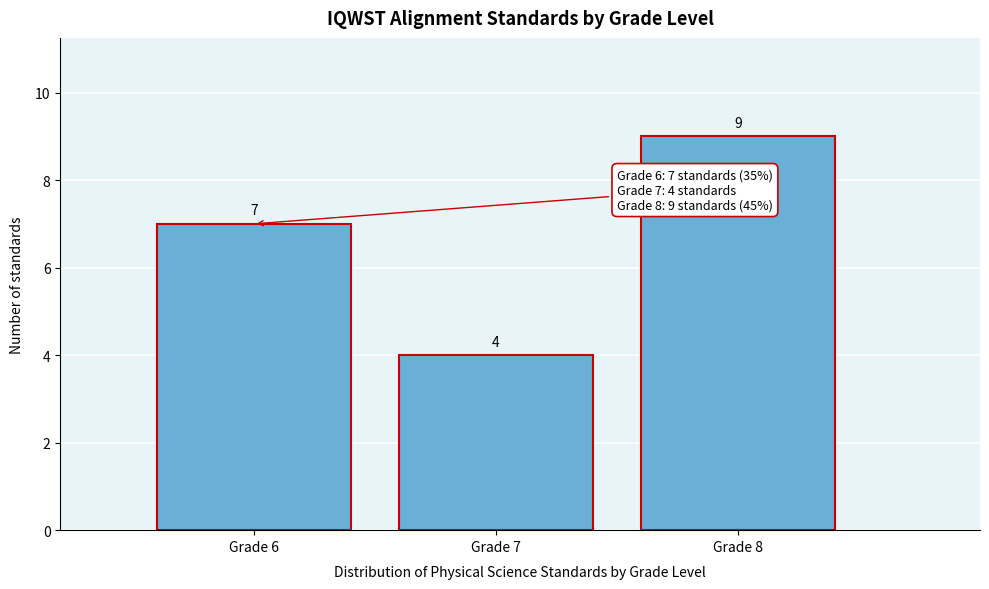

Reading right to left, what are all the values shown in this chart?

9	4	7